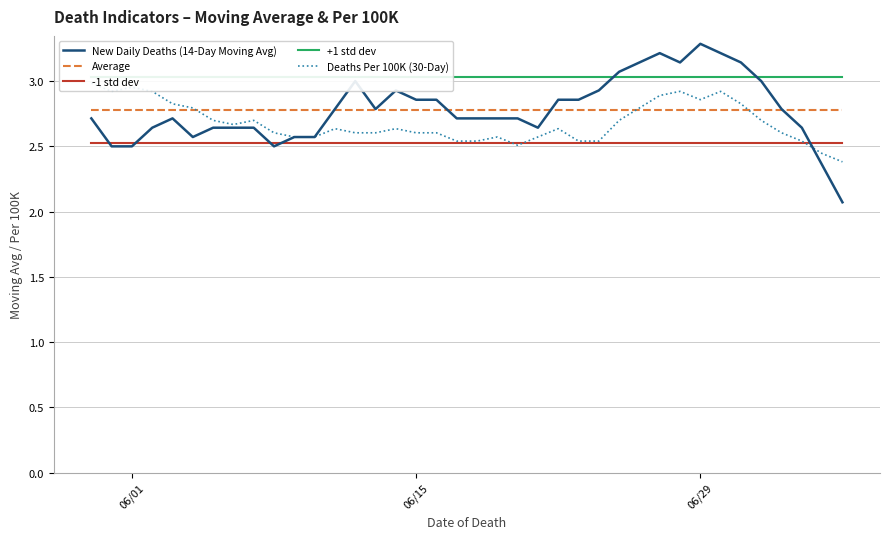

Does the chart have visible grid lines?

Yes